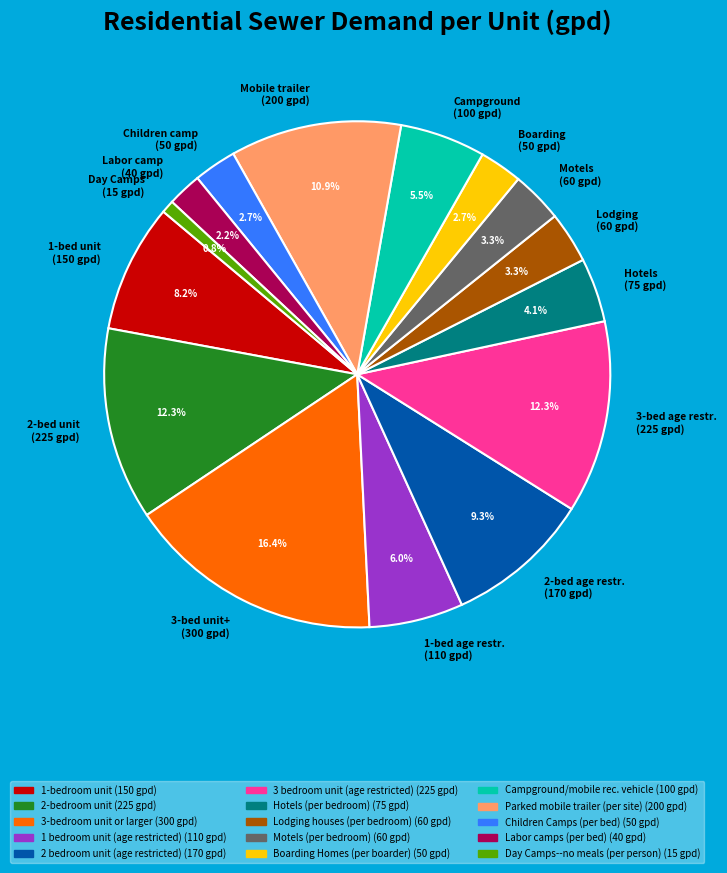

Is the sum of Day Camps (15 gpd) and 1-bed age restr. (110 gpd) greater than half?

No